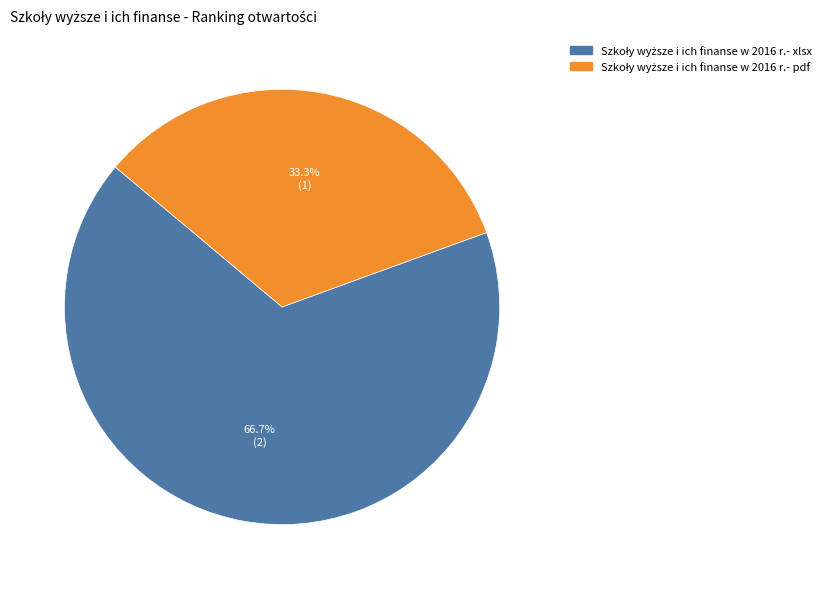

The Szkoły wyższe i ich finanse w 2016 r.- xlsx slice represents 67% of the pie. True or false?

True